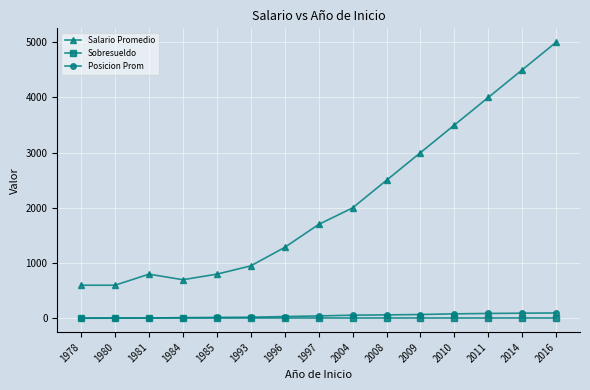

True or false: Sobresueldo and Salario Promedio cross at least once.

False